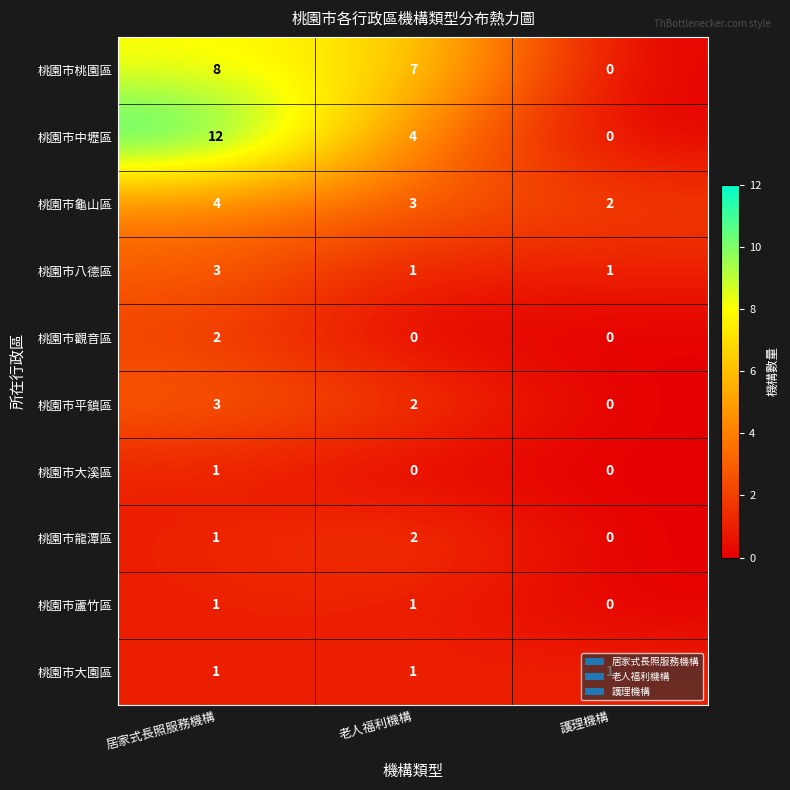

The value of 桃園市大溪區 at 護理機構 is 0. True or false?

True